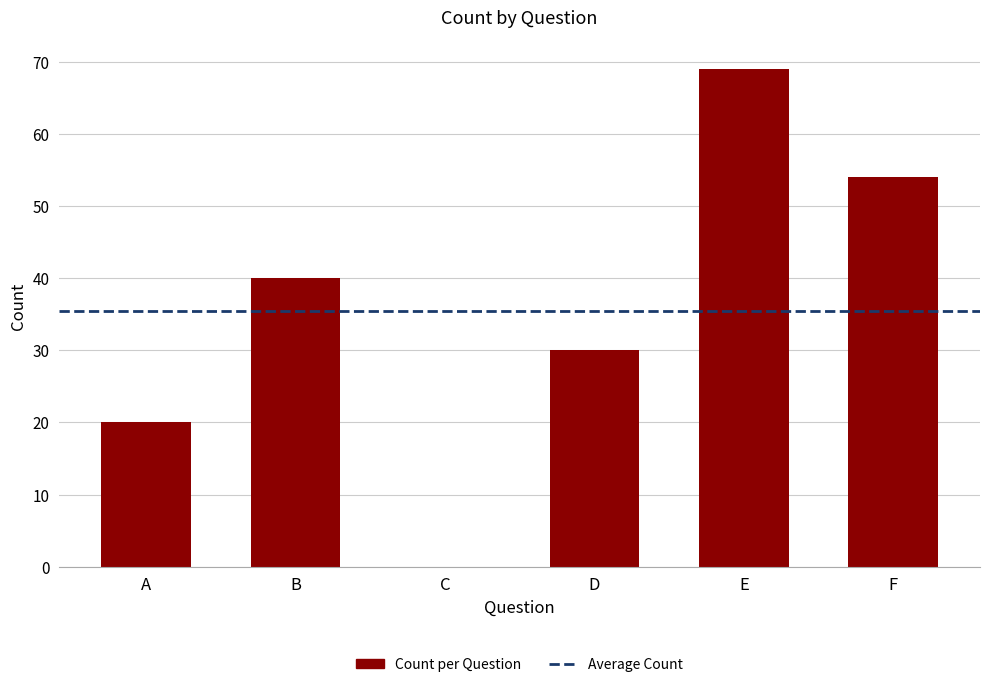

At which category does the chart reach its peak across all series?

E